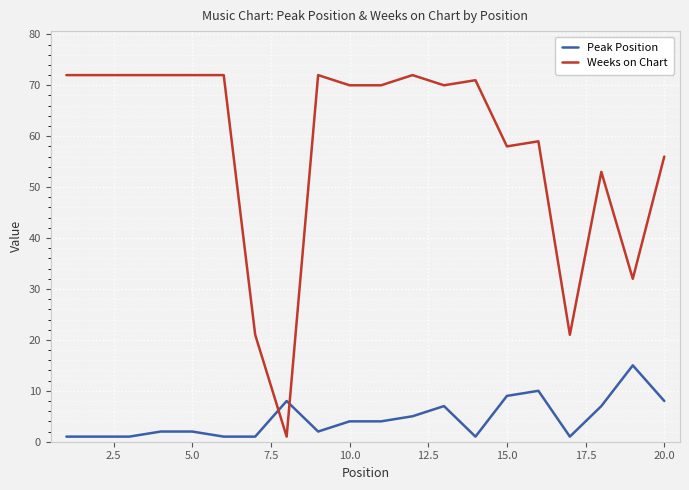

What is the difference between the maximum and minimum values in the Peak Position series?

14